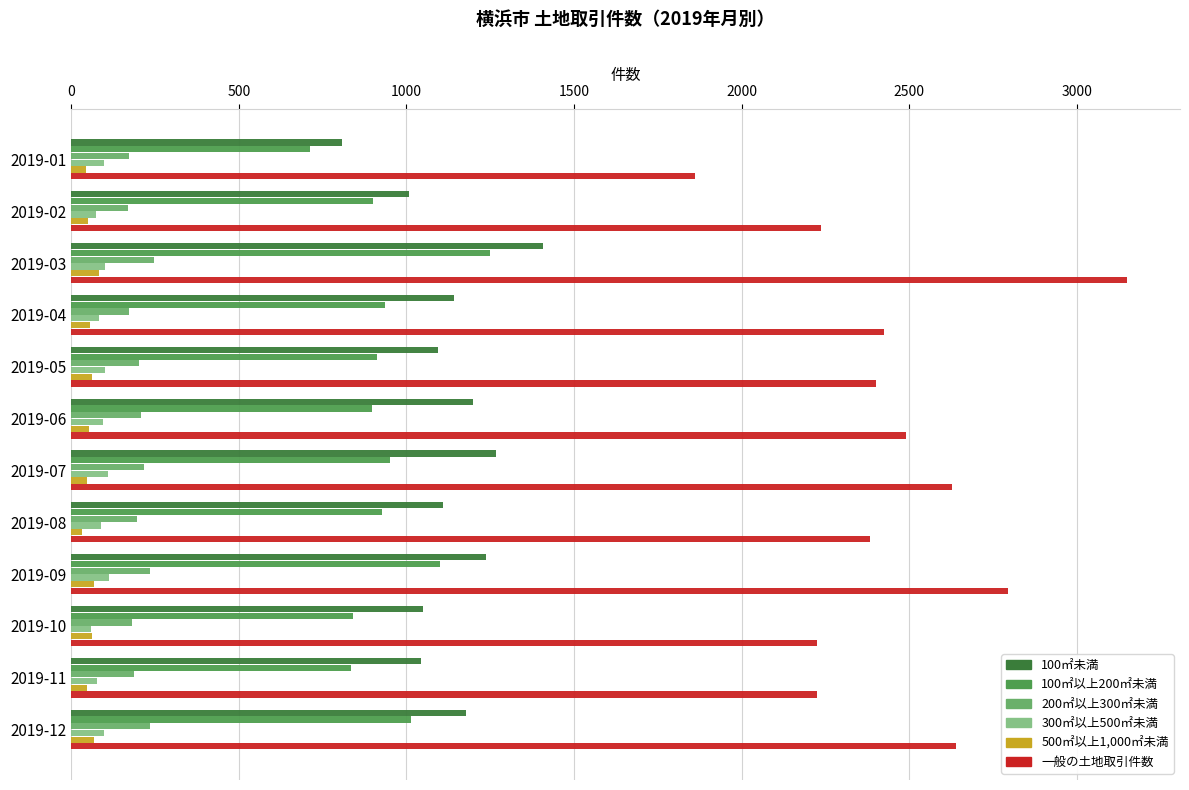

Is the value of 一般の土地取引件数 at 2019-12 greater than the value of 100㎡未満 at 2019-11?

Yes